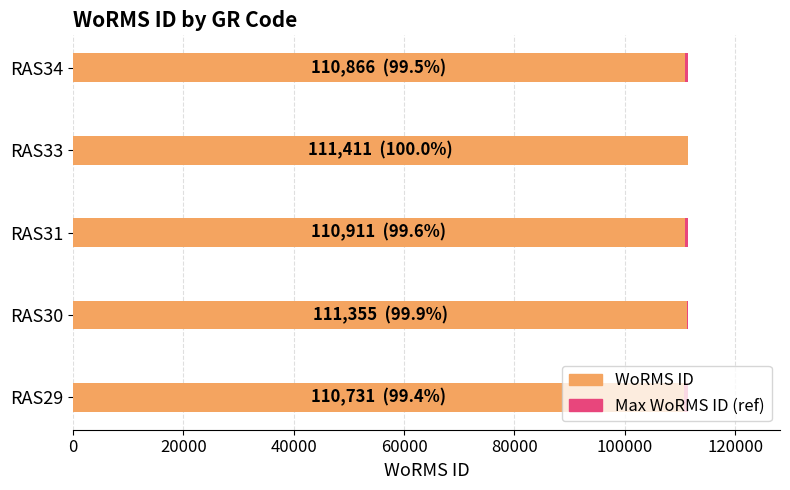

What is the sum of all WoRMS ID values?

555274.0